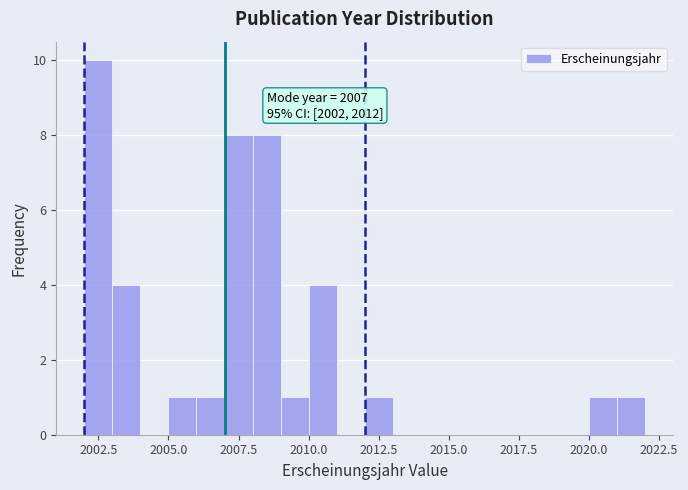

Read against the x-axis, roughly where is the centre of the tallest bar?

2002.5